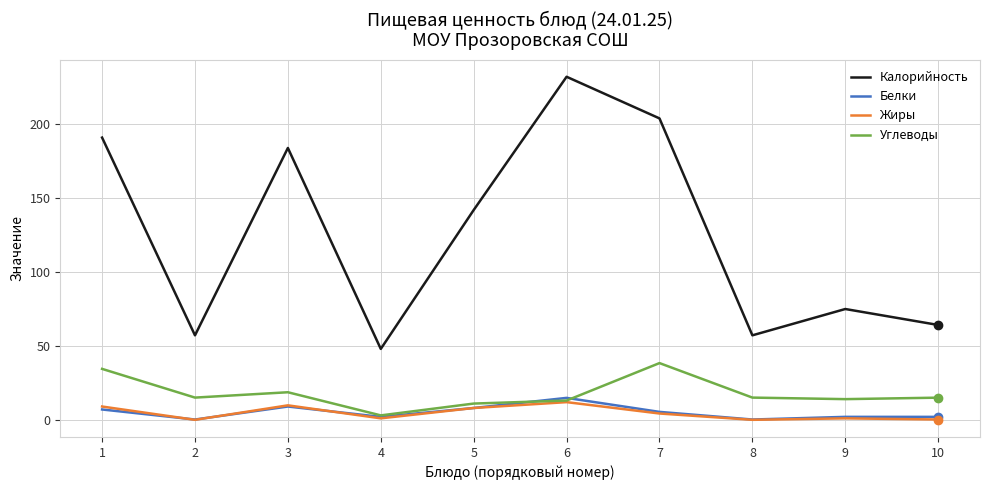

Which series has the widest spread of values?

Калорийность